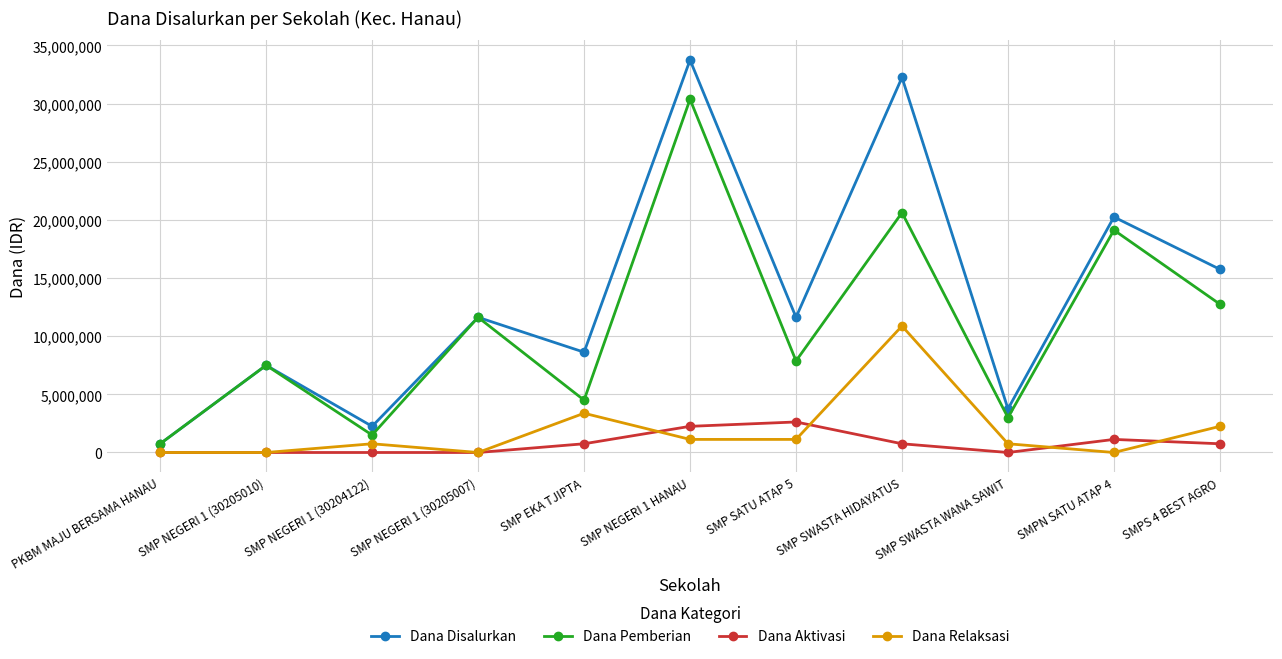

True or false: Dana Aktivasi and Dana Pemberian intersect in this chart.

False